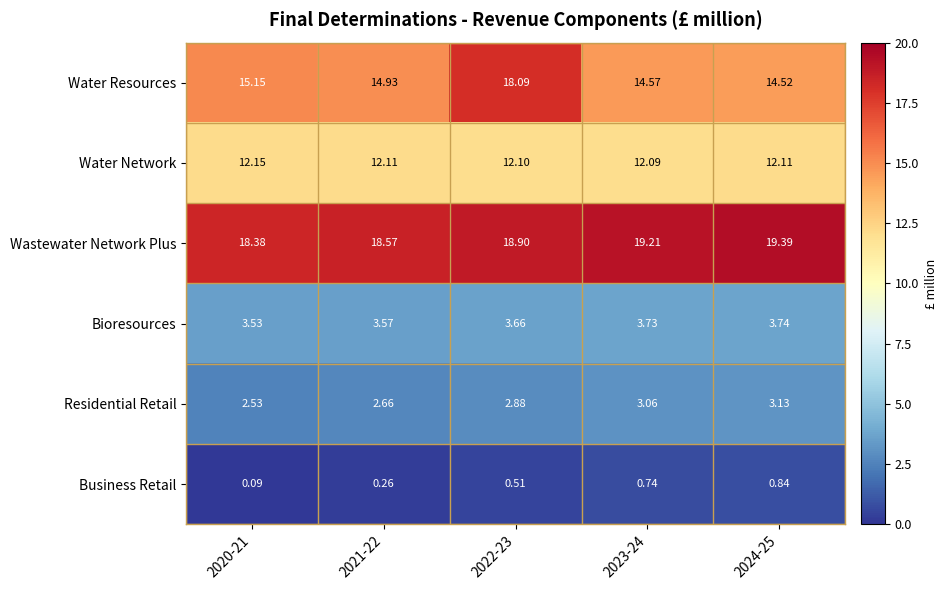

Which series has the widest spread of values?

Water Resources